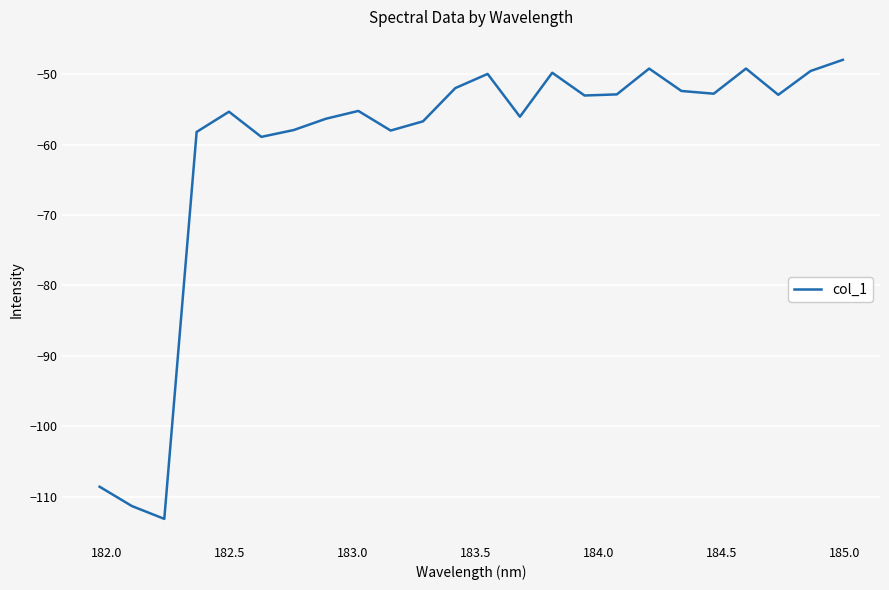

What is the sum of all values?

-1457.4